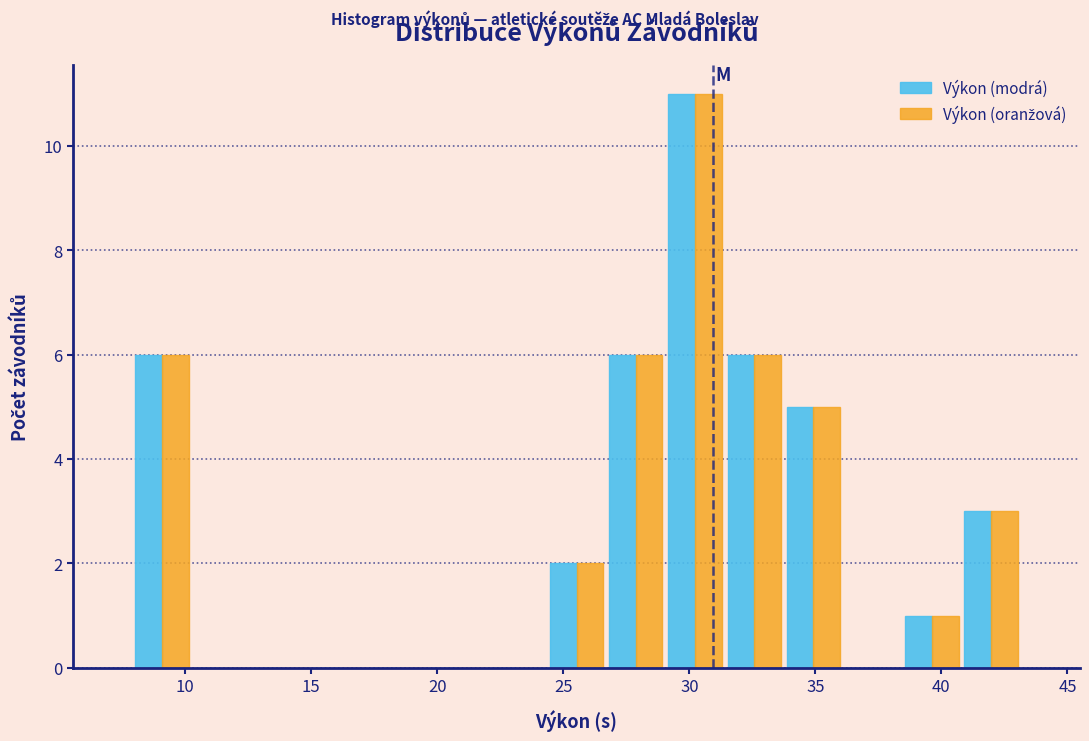

In the Výkon (modrá) series, which range on the x-axis has the tallest bar?

29.05 to 31.40